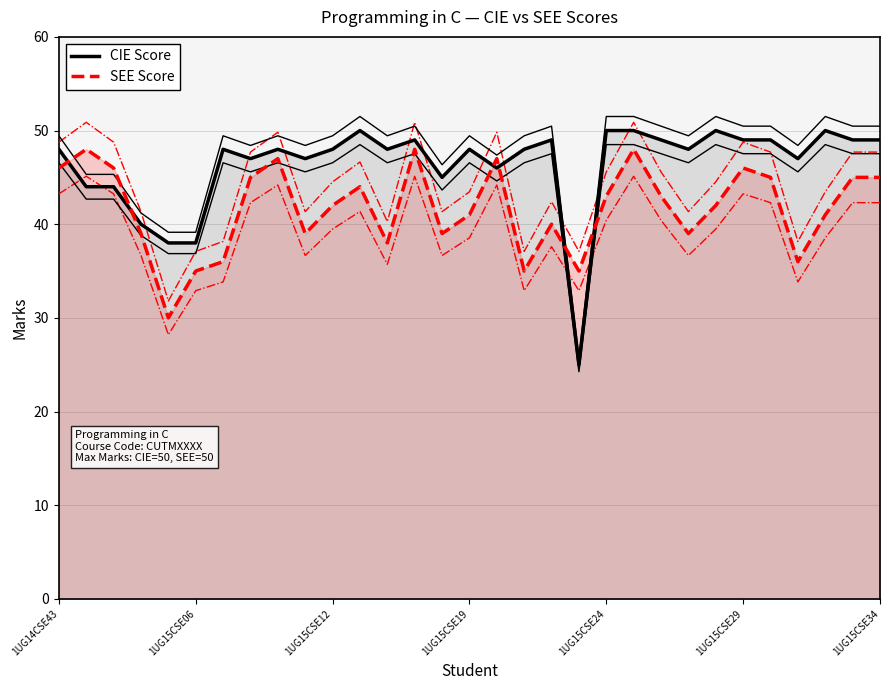

How many lines are shown in the chart?

2